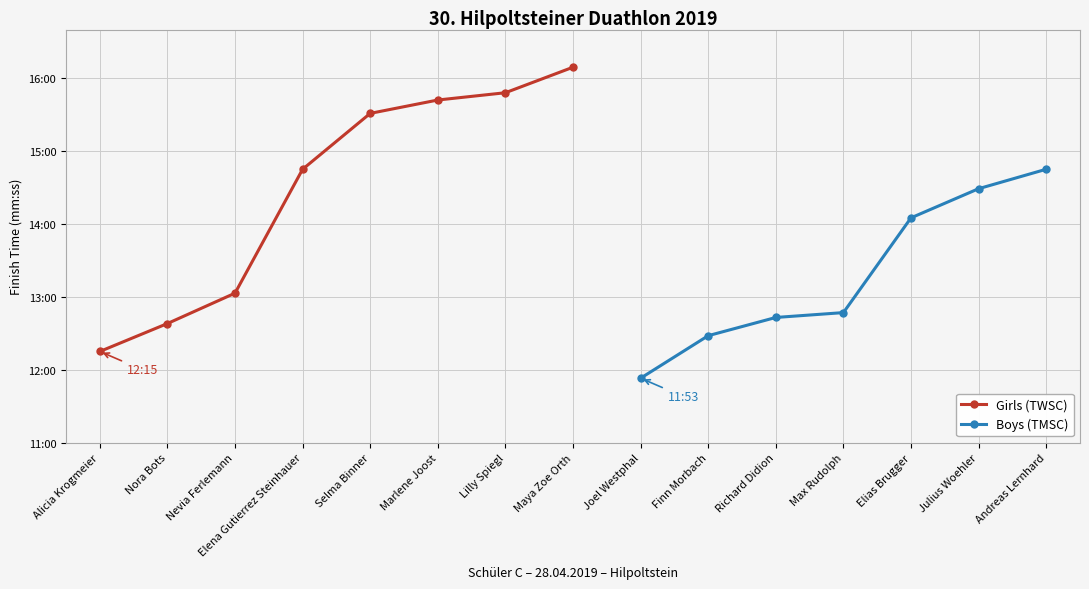

What position from the right is Max Rudolph?

4